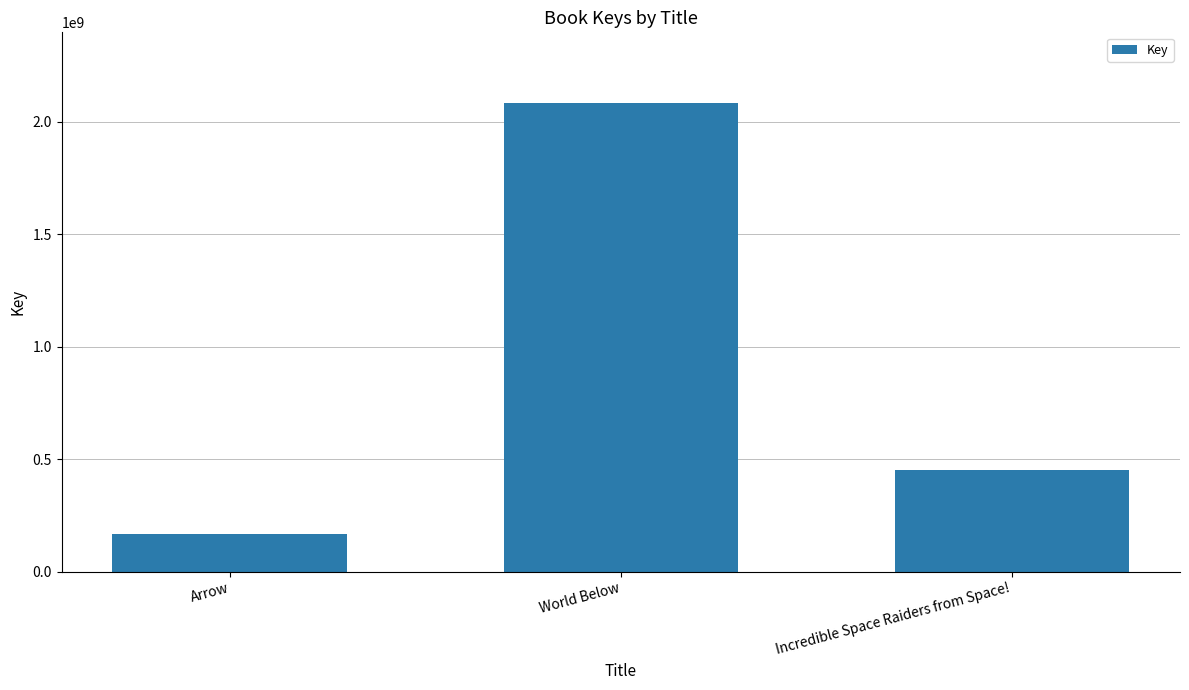

What is the change in value from Arrow to Incredible Space Raiders from Space!?

+285335562